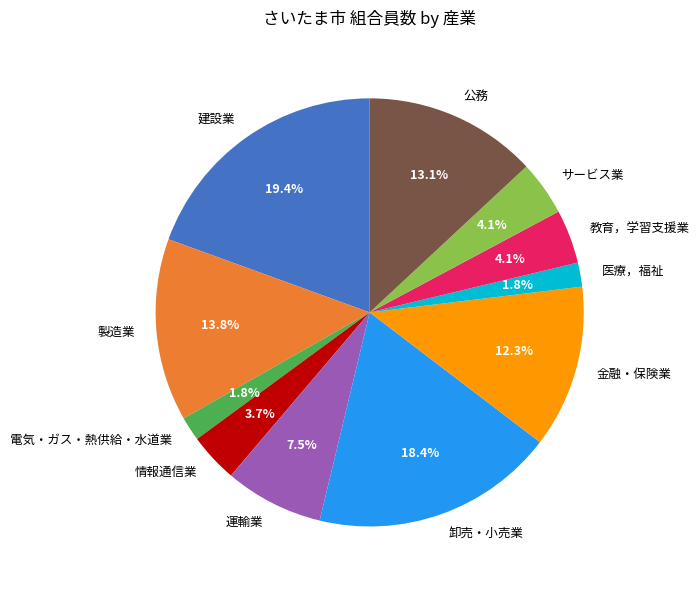

Count the number of slices in the pie.

11